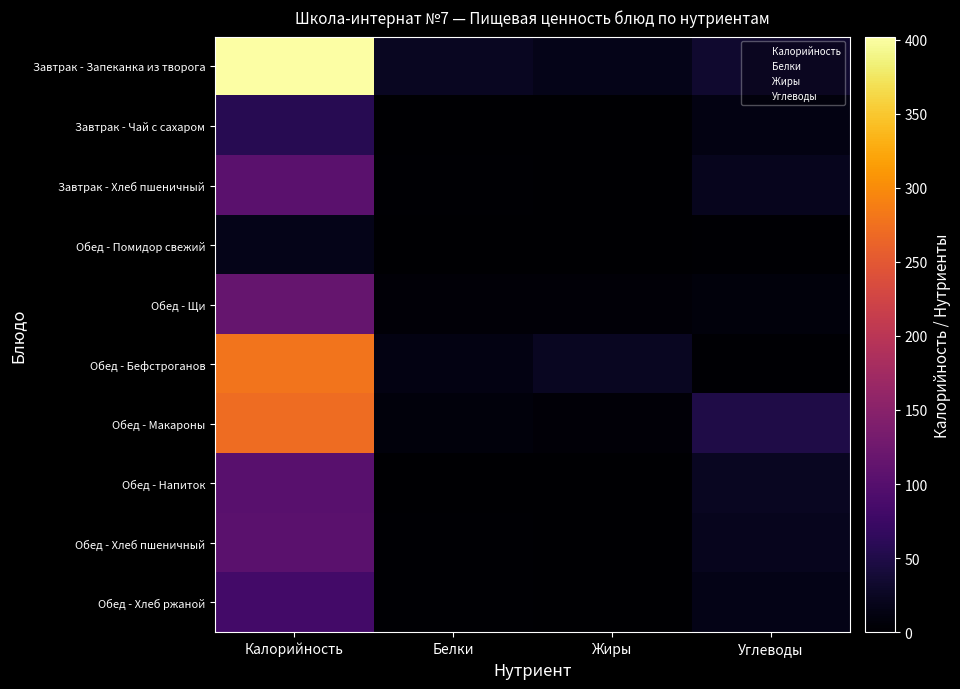

Which series has the largest total across all categories?

Завтрак - Запеканка из творога